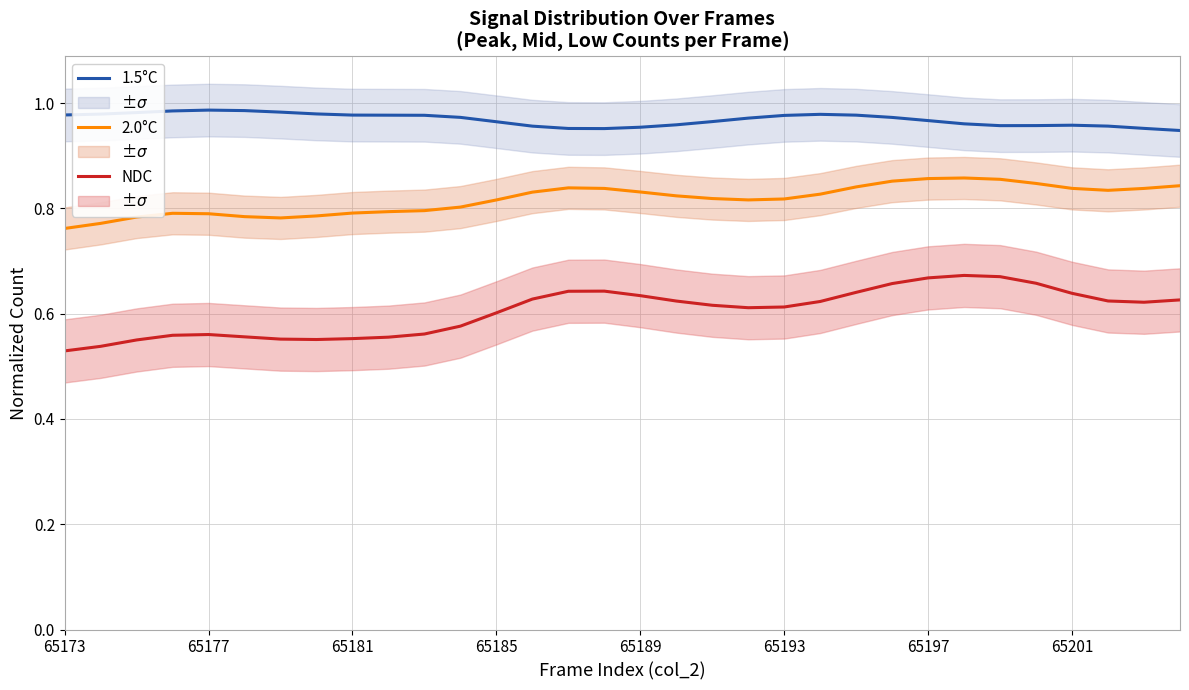

True or false: 1.5°C and NDC cross at least once.

False